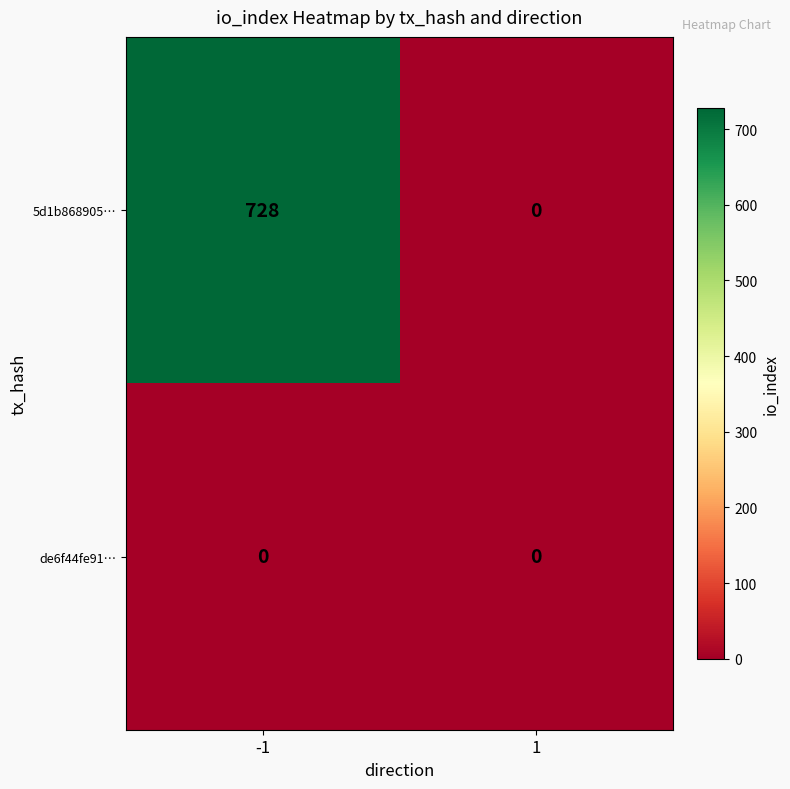

Is it true that 5d1b868905… equals -337 at 1?

False